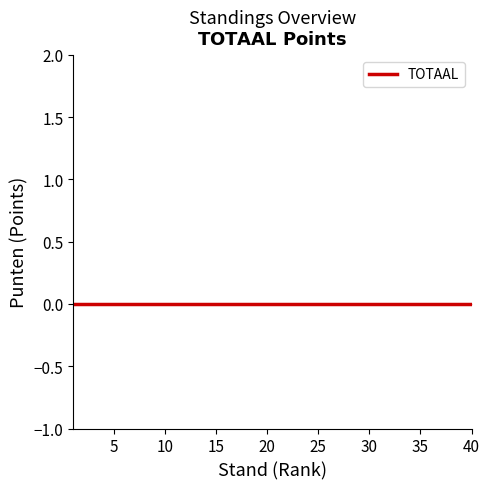

The TOTAAL series shows 0 at 36. True or false?

True